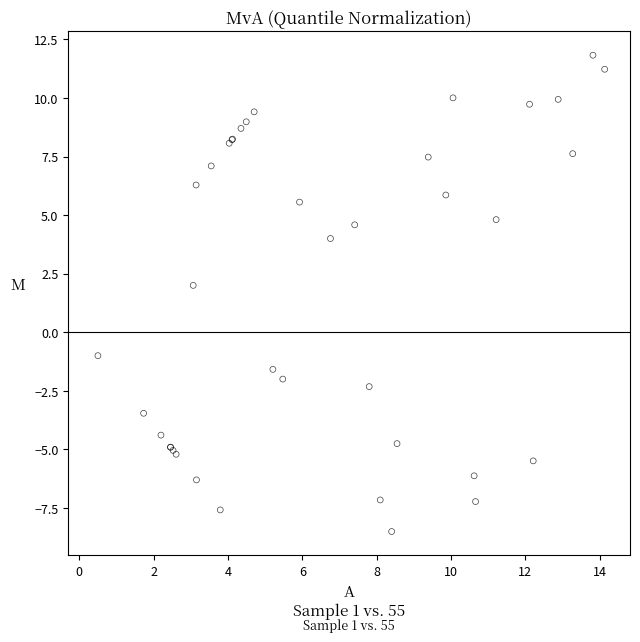

What Y value in the scatter plot is closest to 1?

2.0